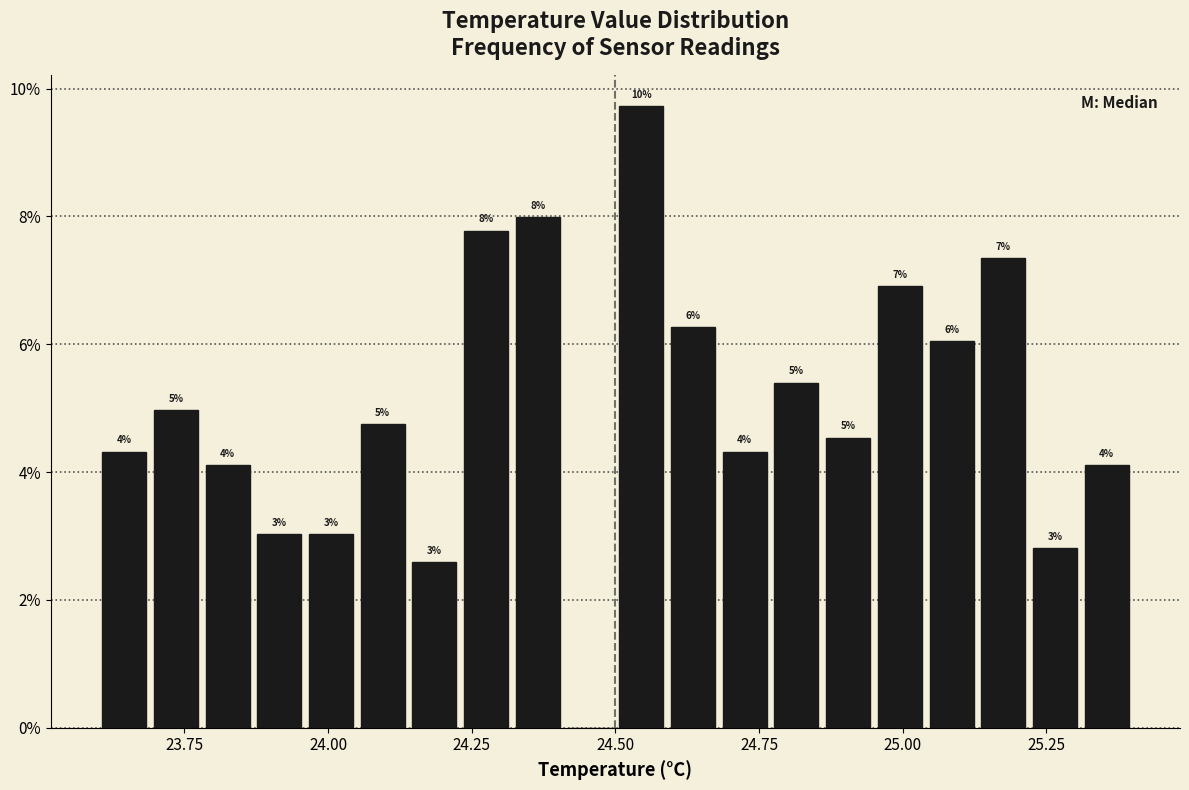

Read against the x-axis, roughly where is the centre of the tallest bar?

24.55